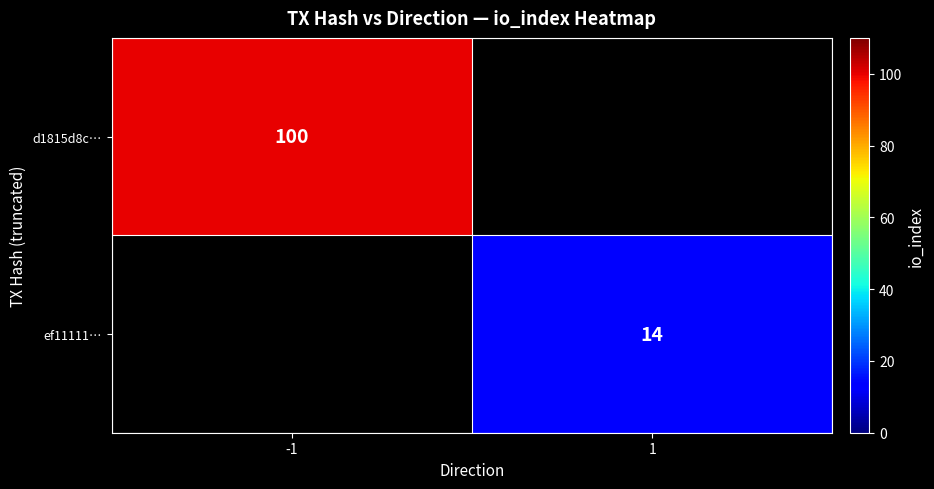

The value of d1815d8c… at -1 is 100. True or false?

True